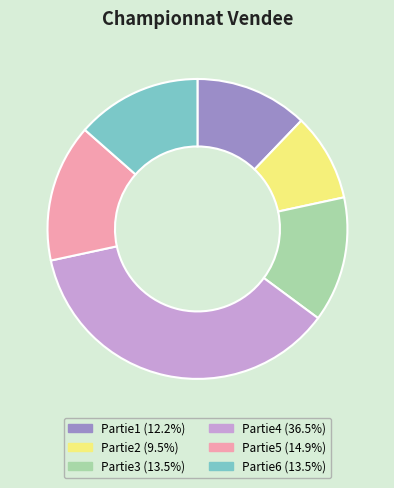

What is the ratio of the value at Partie3 to the value at Partie4?

0.4